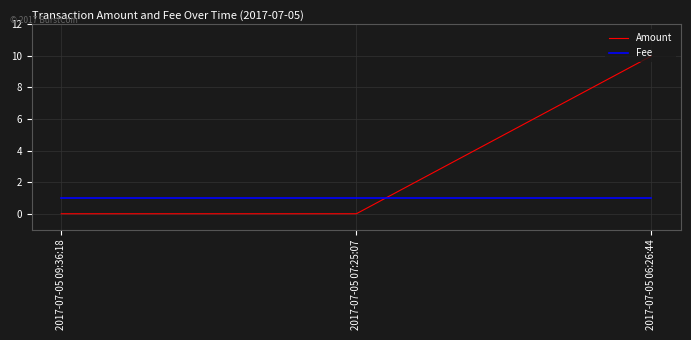

What position from the right is 2017-07-05 09:36:18?

3